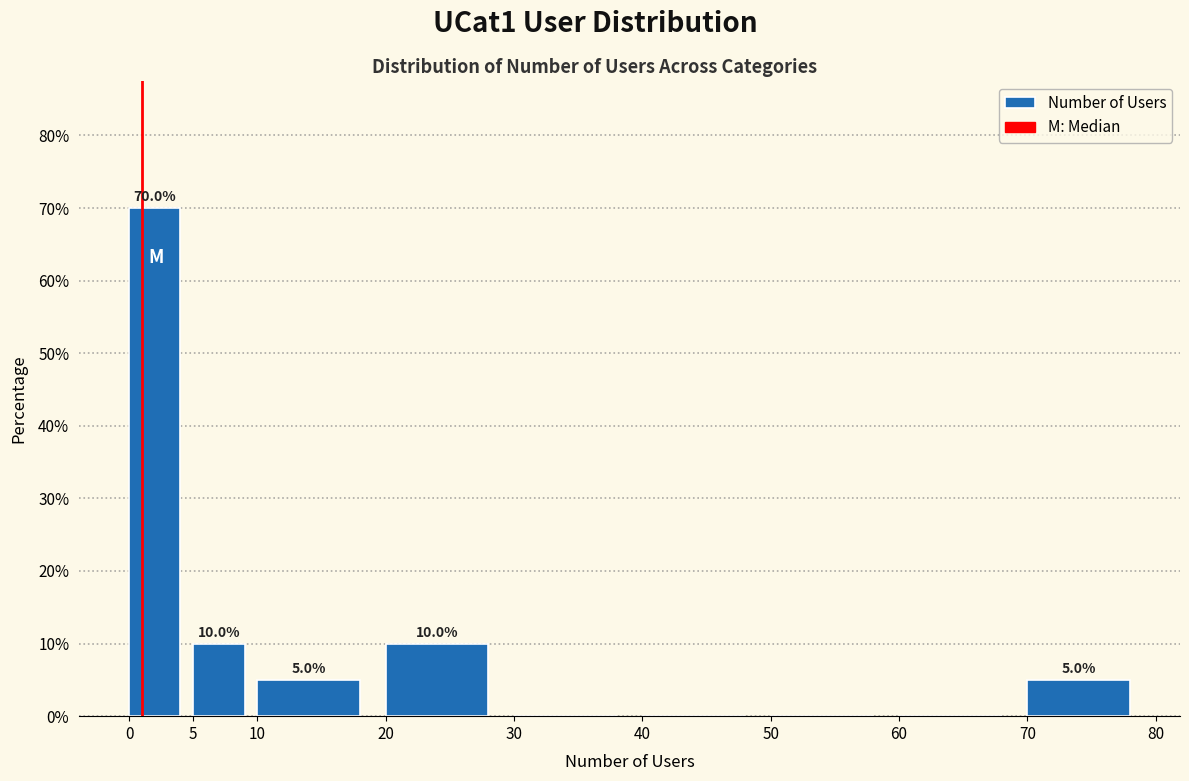

Which range on the x-axis has the tallest bar?

0 to 5